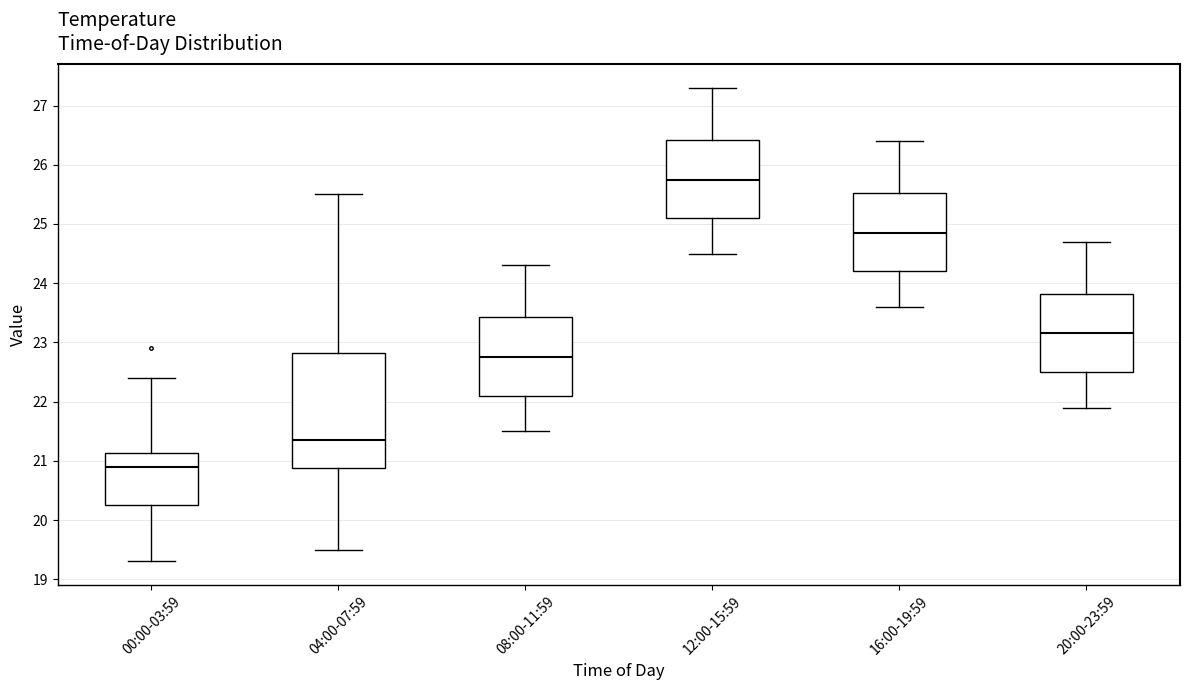

Reading left to right, transcribe this box plot: for each box, give where its median line is, the range the box spans, and where its two whiskers end, as read against the y-axis. The values are not printed on the chart, so give them approximately, as read against the axis.

00:00-03:59: median 20.9, box 20.3 to 21.1, whiskers 19.3 to 22.4
04:00-07:59: median 21.4, box 20.9 to 22.8, whiskers 19.5 to 25.5
08:00-11:59: median 22.8, box 22.1 to 23.4, whiskers 21.5 to 24.3
12:00-15:59: median 25.8, box 25.1 to 26.4, whiskers 24.5 to 27.3
16:00-19:59: median 24.9, box 24.2 to 25.5, whiskers 23.6 to 26.4
20:00-23:59: median 23.2, box 22.5 to 23.8, whiskers 21.9 to 24.7